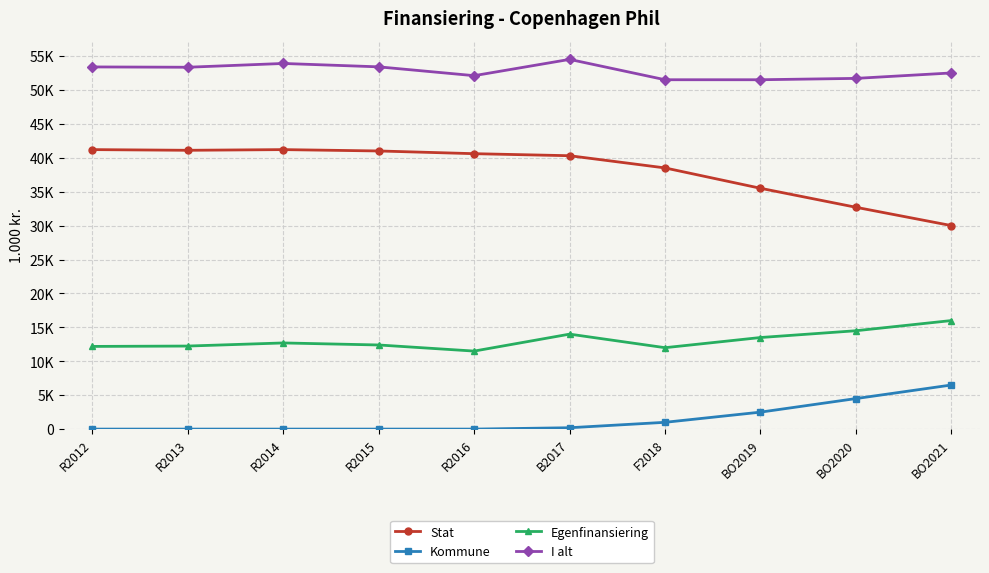

Which series has the largest range (max minus min)?

Stat